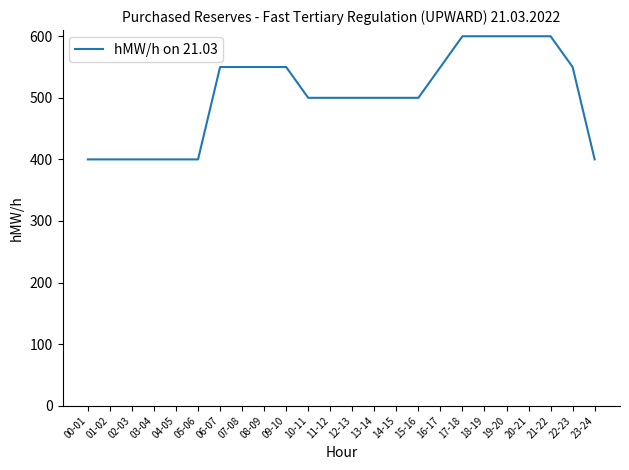

What is the difference between the values at 21-22 and 16-17?

50